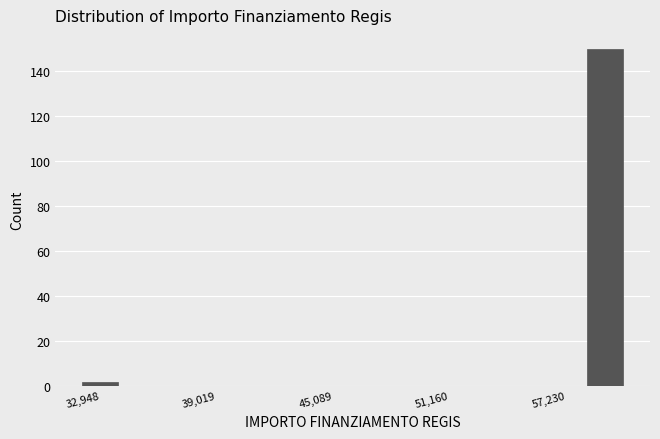

Around what value on the x-axis is the tallest bar? Give the approximate position of its centre, as read against the axis.

59000